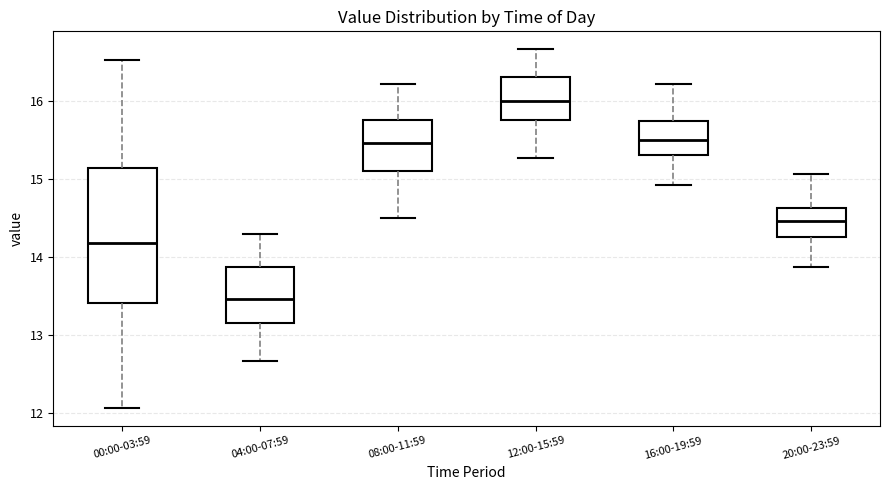

Reading left to right, transcribe this box plot: for each box, give where its median line is, the range the box spans, and where its two whiskers end, as read against the y-axis. The values are not printed on the chart, so give them approximately, as read against the axis.

00:00-03:59: median 14.2, box 13.4 to 15.1, whiskers 12.1 to 16.5
04:00-07:59: median 13.5, box 13.2 to 13.9, whiskers 12.7 to 14.3
08:00-11:59: median 15.5, box 15.1 to 15.8, whiskers 14.5 to 16.2
12:00-15:59: median 16.0, box 15.8 to 16.3, whiskers 15.3 to 16.7
16:00-19:59: median 15.5, box 15.3 to 15.7, whiskers 14.9 to 16.2
20:00-23:59: median 14.5, box 14.3 to 14.6, whiskers 13.9 to 15.1